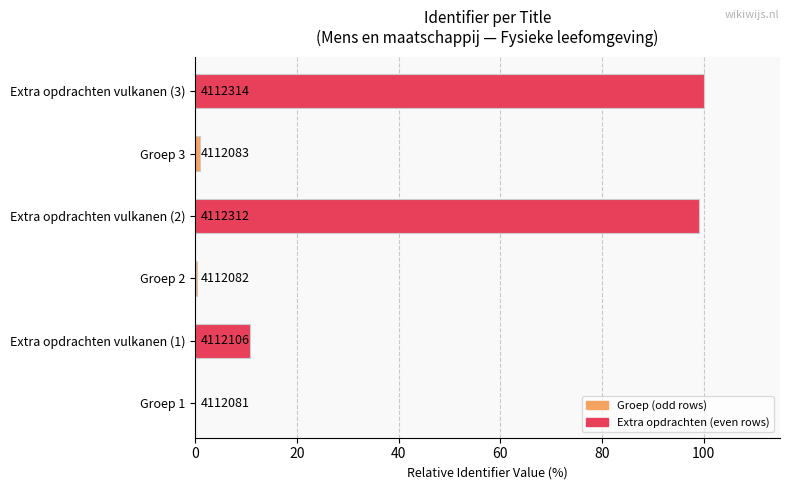

Are the bars horizontal?

Yes